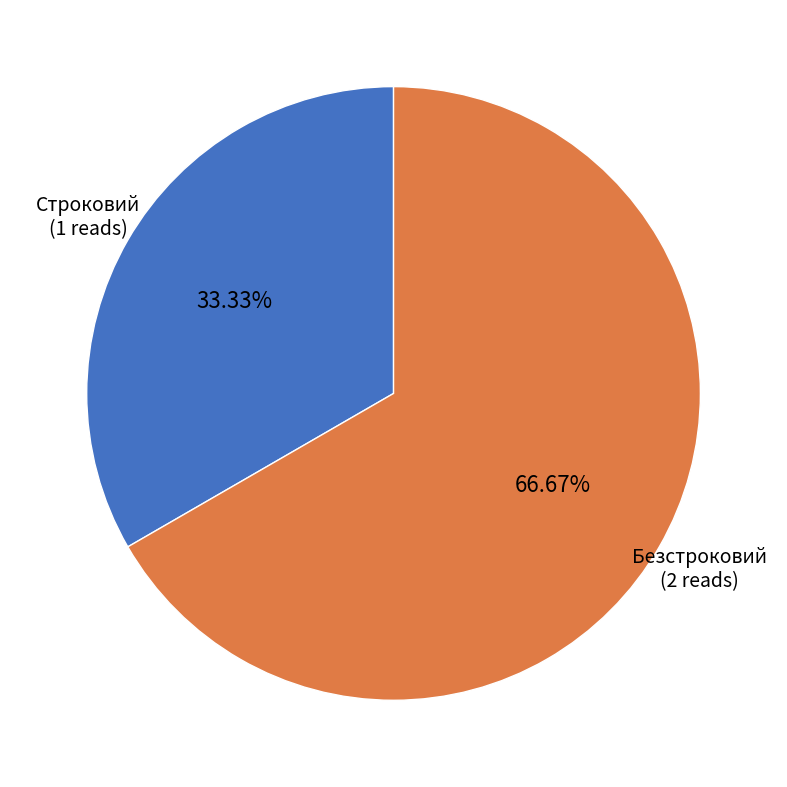

The Строковий slice represents 33% of the pie. True or false?

True